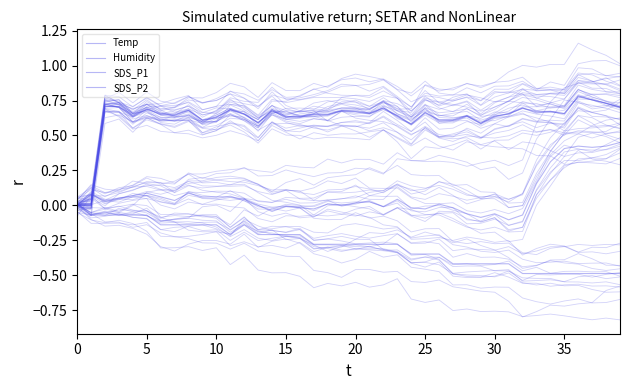

Where do SDS_P1 and Humidity first cross each other?

5 and 10